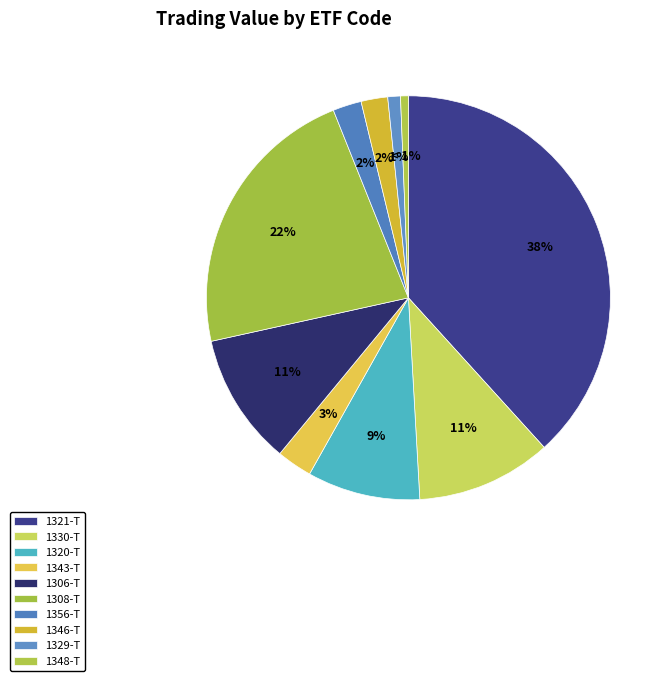

How many segments does this pie chart have?

10